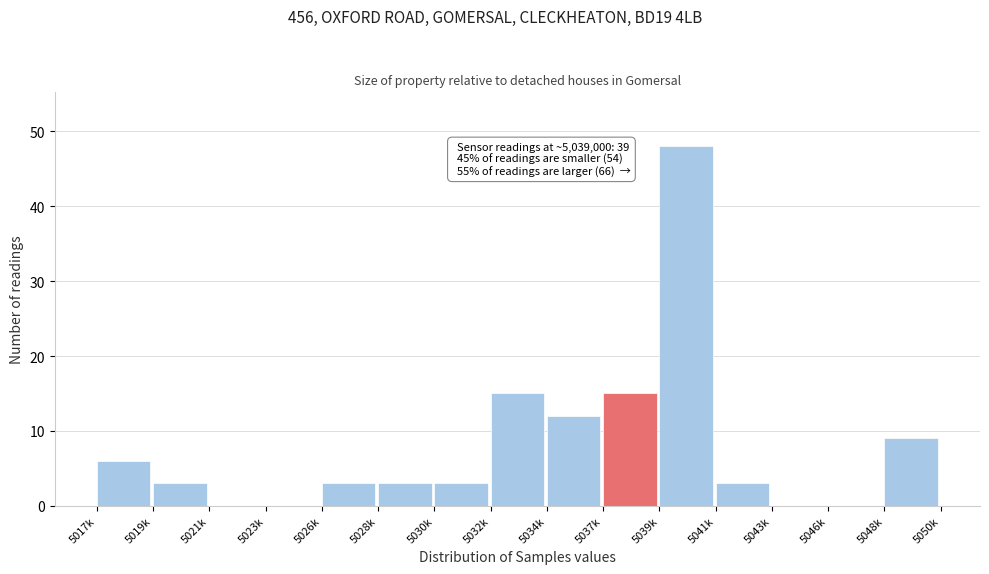

Reading left to right, what are all the values shown in this chart?

5017k=6	5019k=3	5021k=0	5023k=0	5026k=3	5028k=3	5030k=3	5032k=15	5034k=12	5037k=15	5039k=48	5041k=3	5043k=0	5046k=0	5048k=9